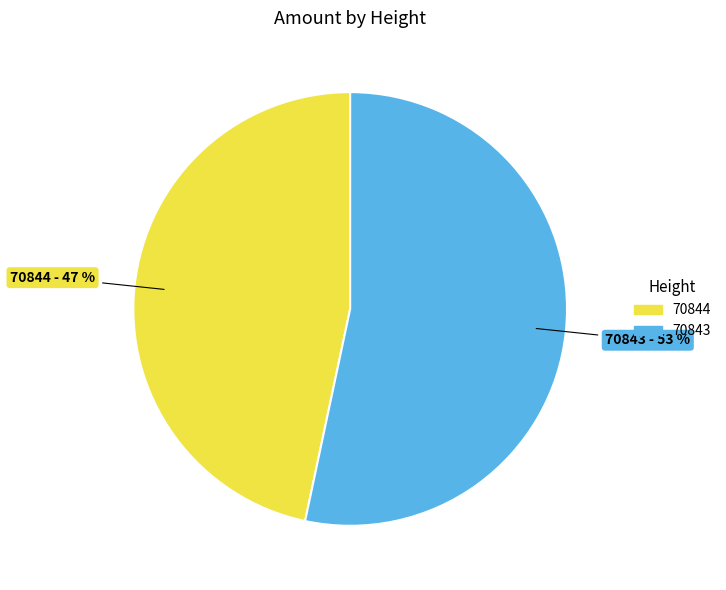

What is the ratio of the value at 70844 to the value at 70843?

0.9